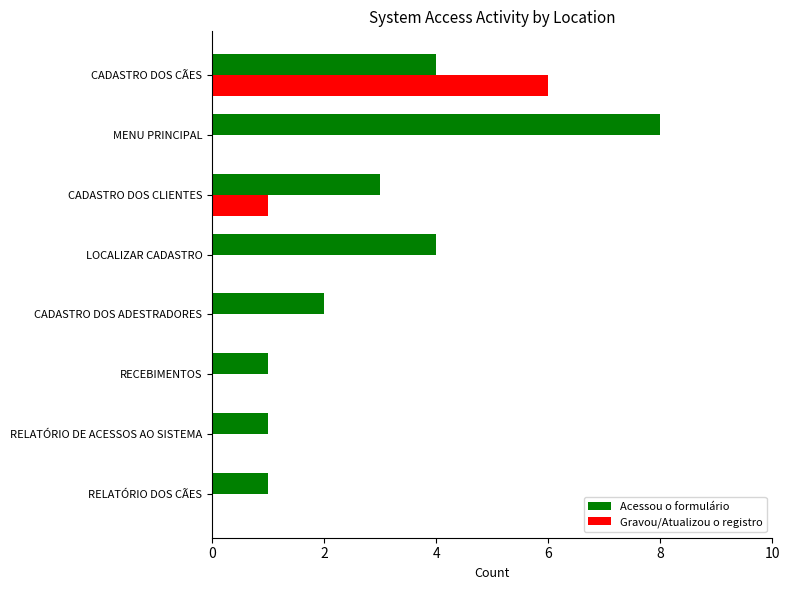

Where is Gravou/Atualizou o registro nearest to the value 3?

CADASTRO DOS CLIENTES